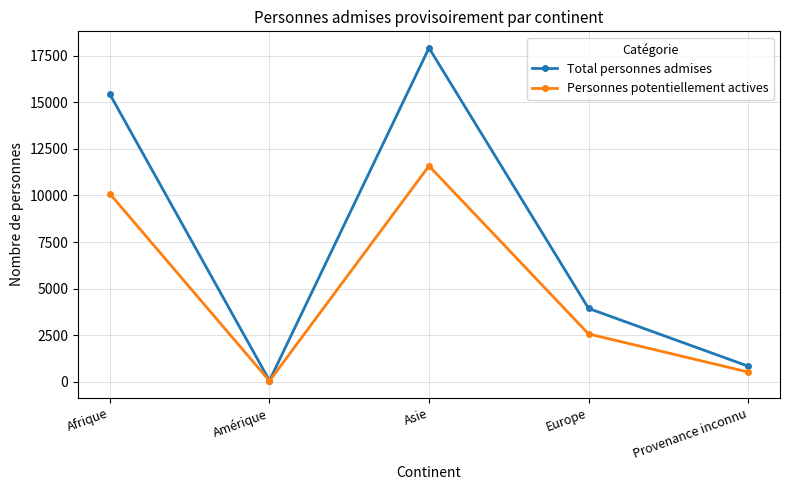

Where is Personnes potentiellement actives nearest to the value 5817?

Europe